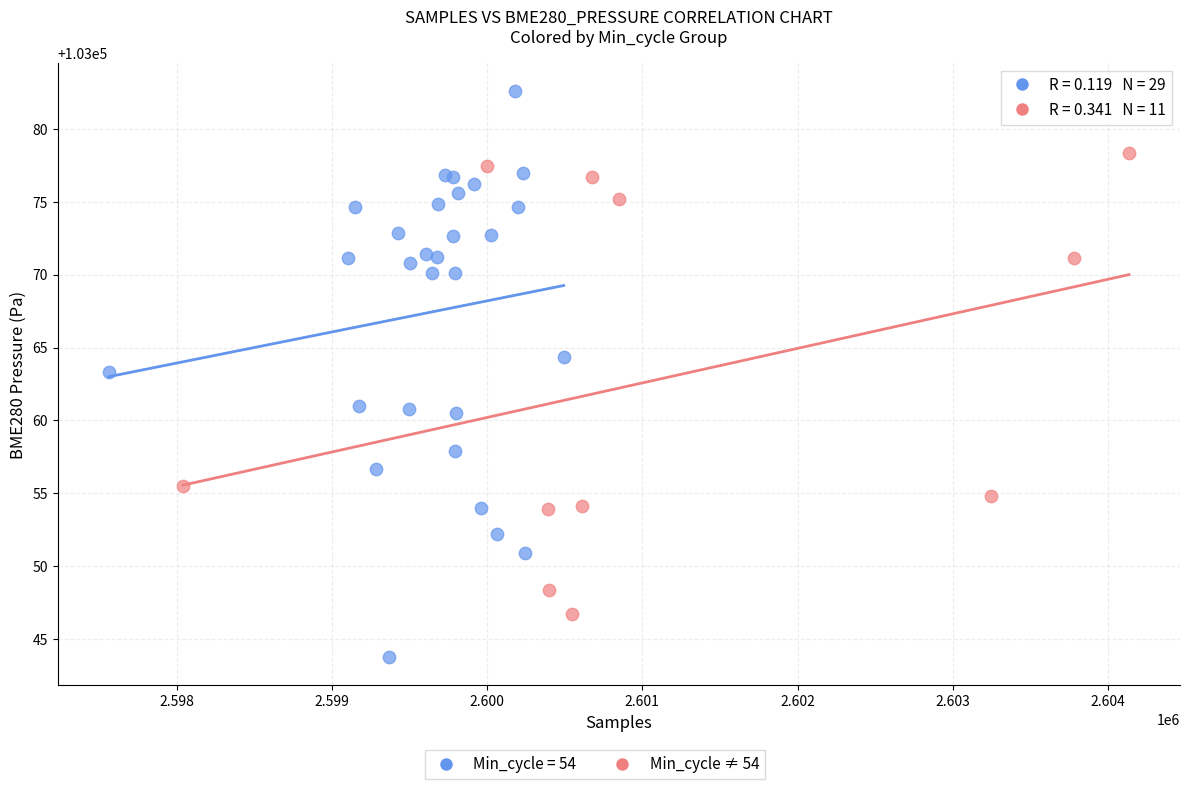

Which series has the widest spread of Y values?

Min_cycle = 54